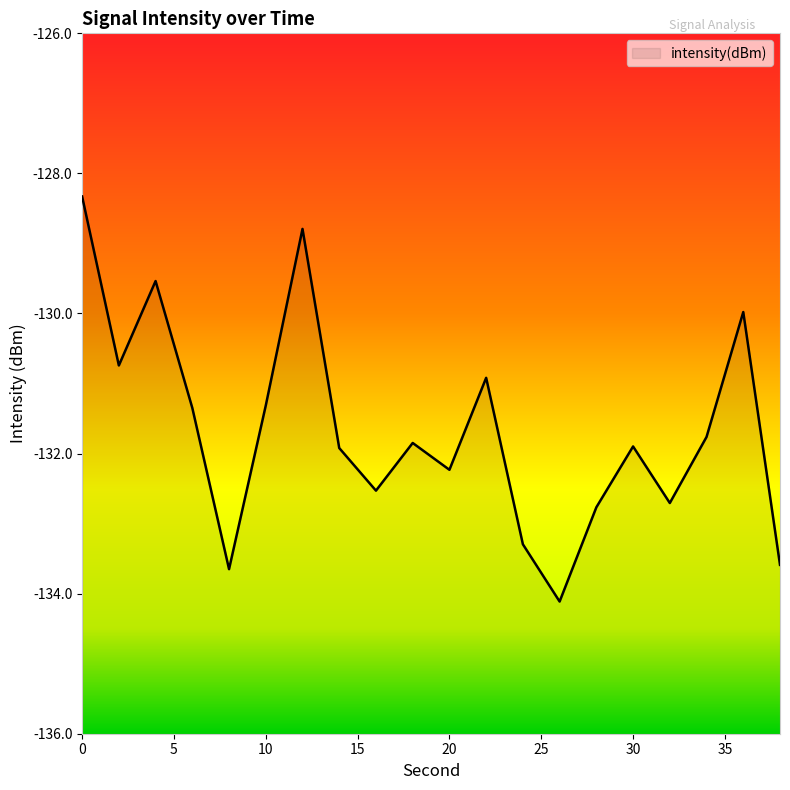

What is the difference between the second highest and minimum values?

5.3